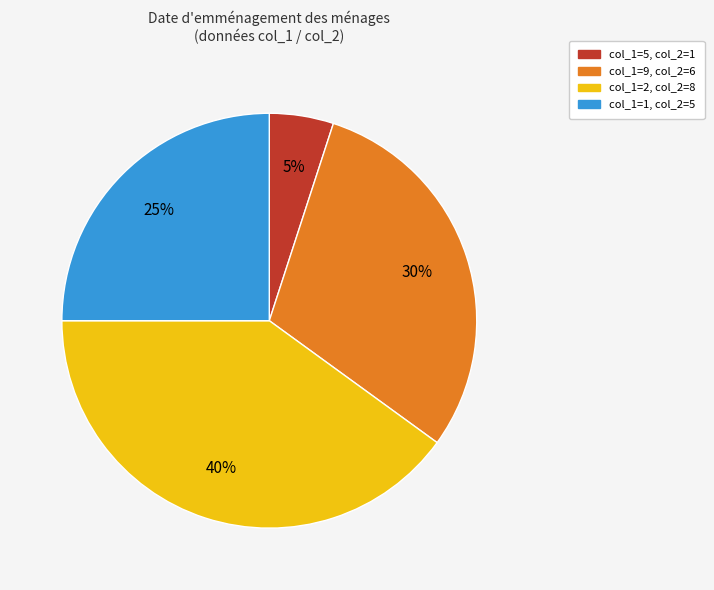

Which category has the biggest portion of the pie?

col_1=2, col_2=8